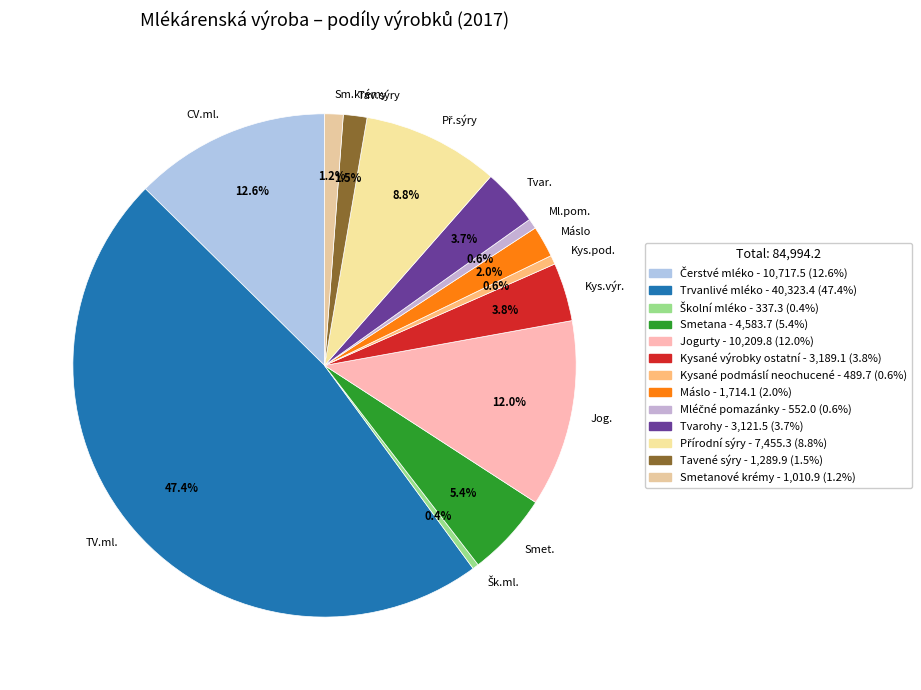

What percentage is NOT represented by Sm.krémy?

98.8%